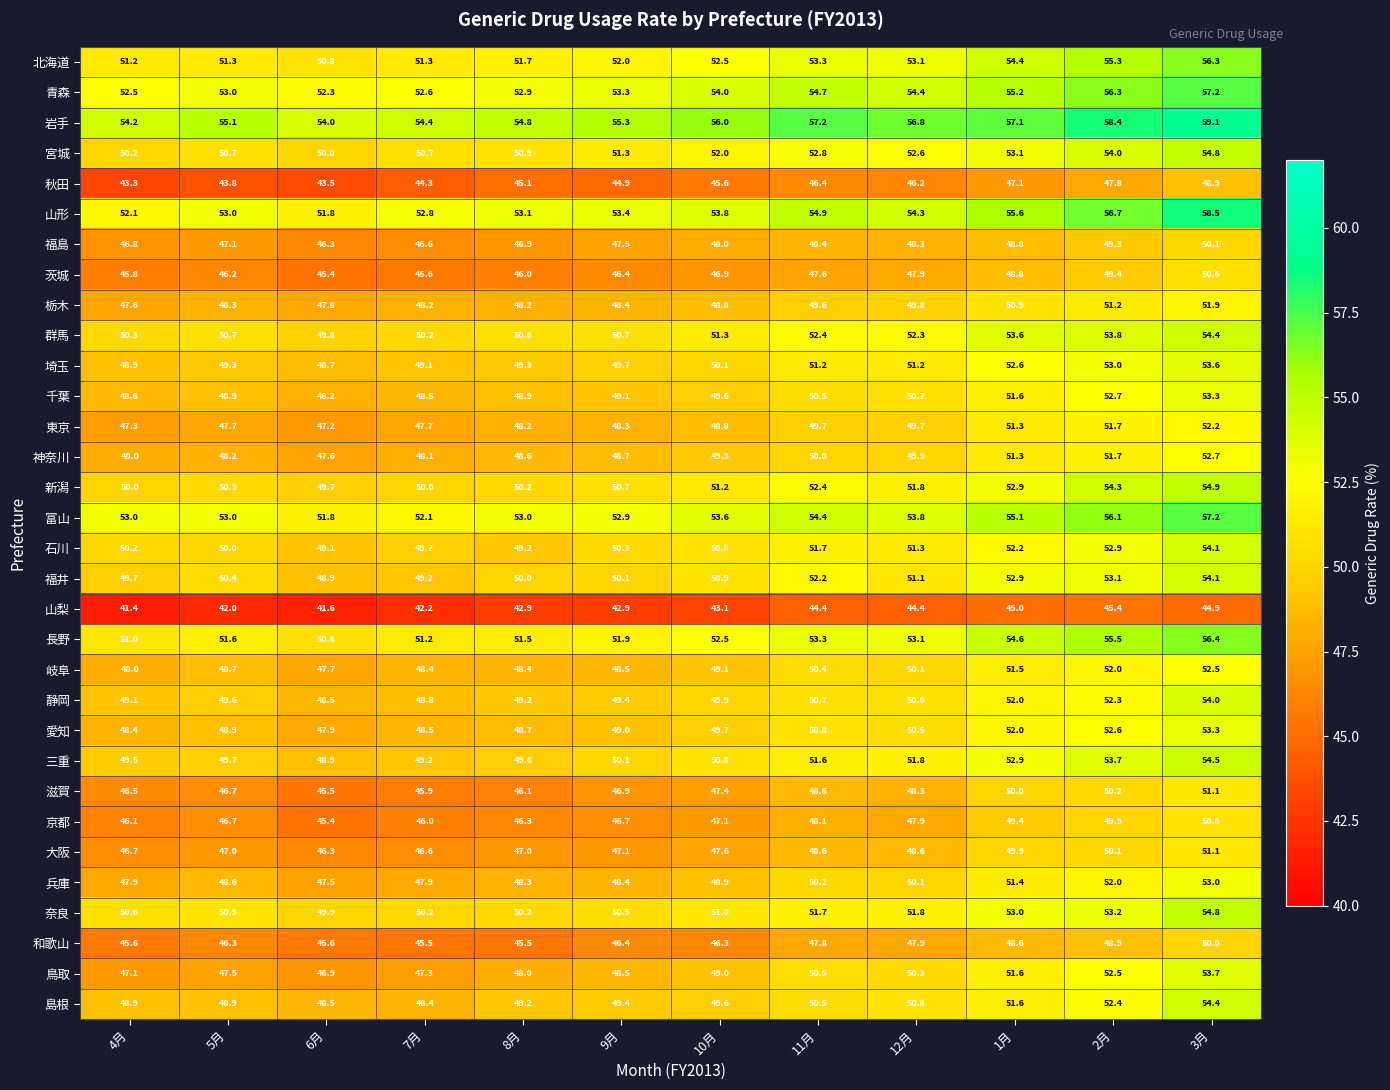

What is the minimum value shown in the chart?

41.4